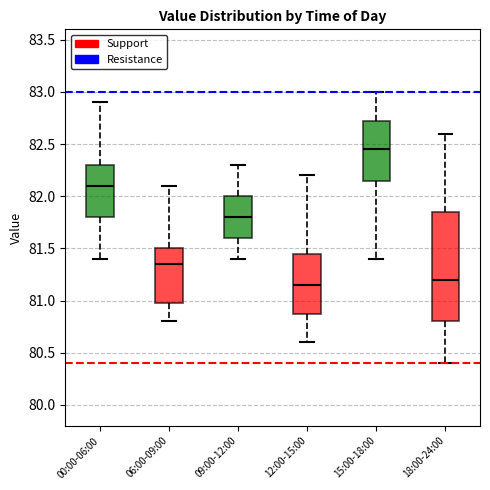

Where does the median line of the box for 09:00-12:00 sit on the y-axis? The values are not printed on the chart, so give them approximately, as read against the axis.

81.80